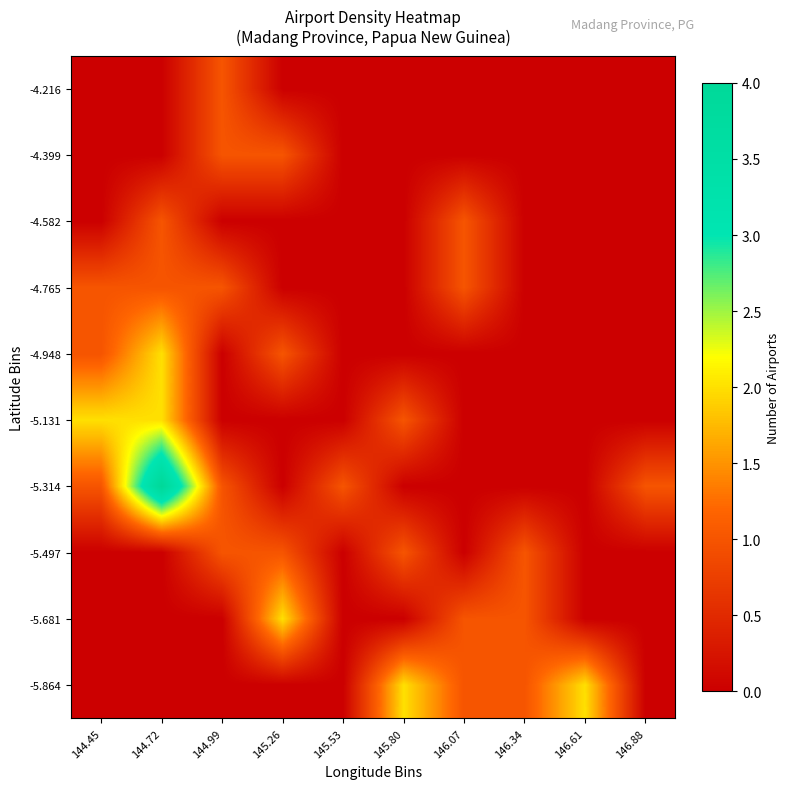

What is the total value across all series at 146.88?

1